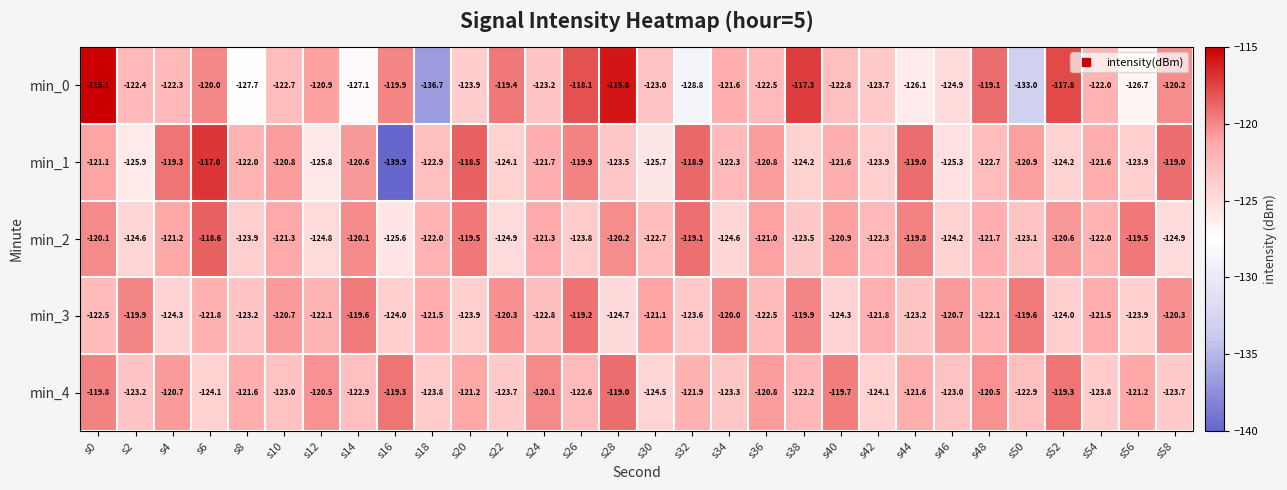

What is the sum of all min_3 values?

-3659.0